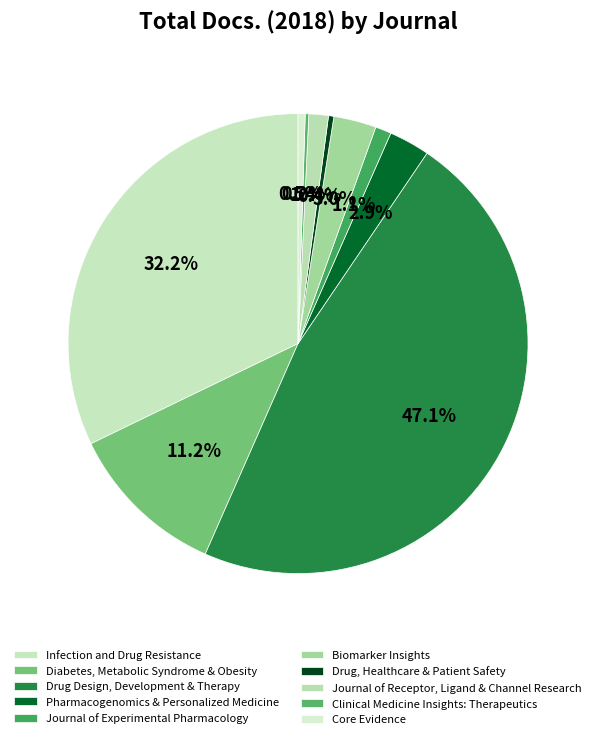

Which slice is the largest?

Drug Design, Development & Therapy